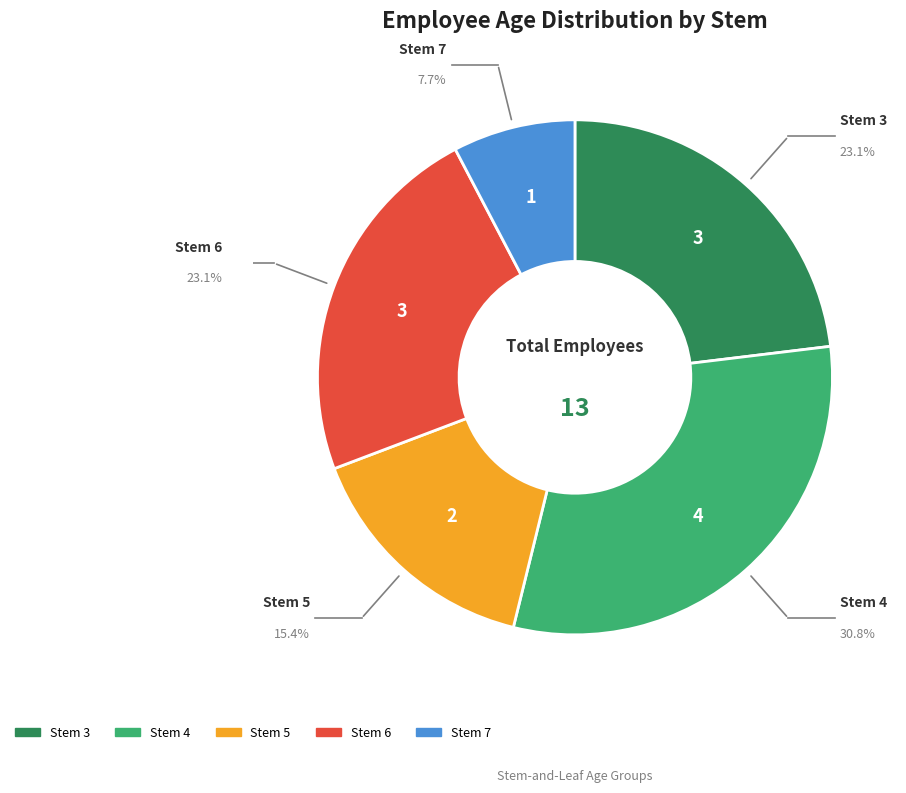

Is there a majority slice in this chart?

No